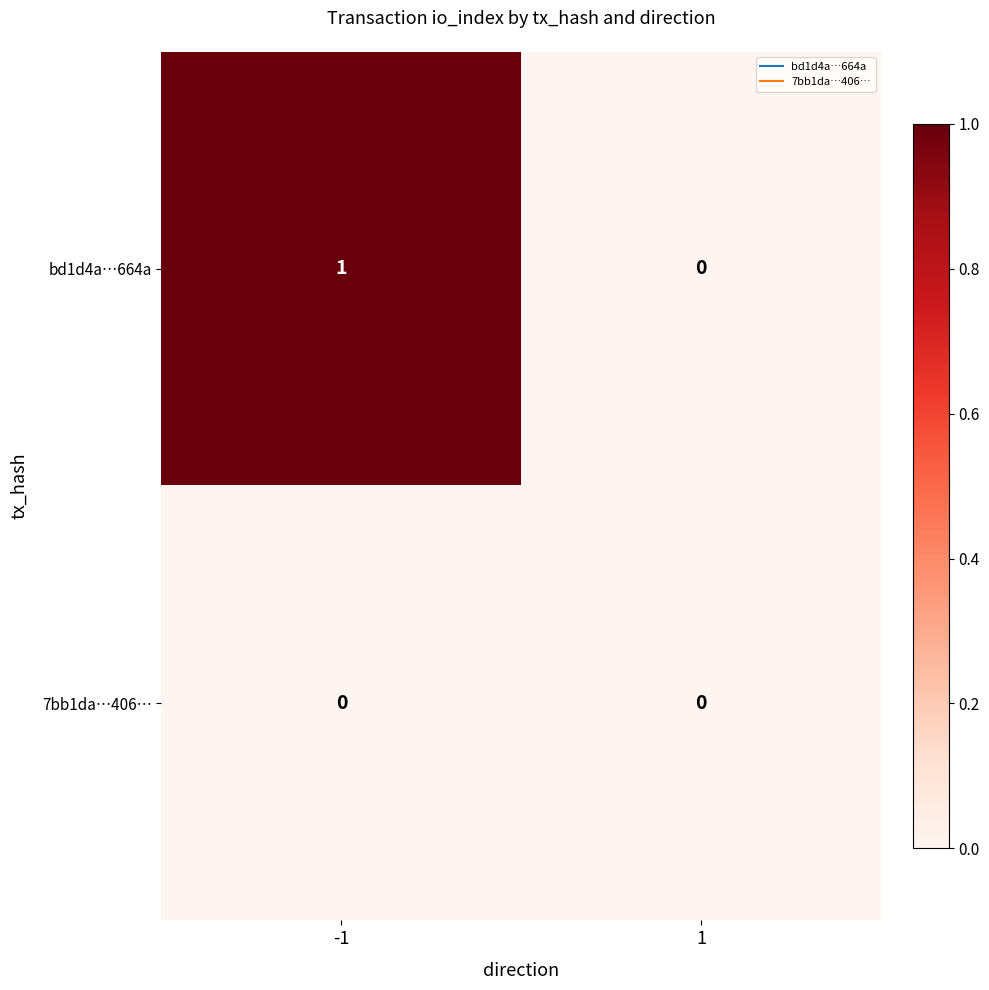

Reading left to right, list all the values displayed in this chart.

bd1d4a…664a: -1=1	1=0
7bb1da…406…: -1=0	1=0